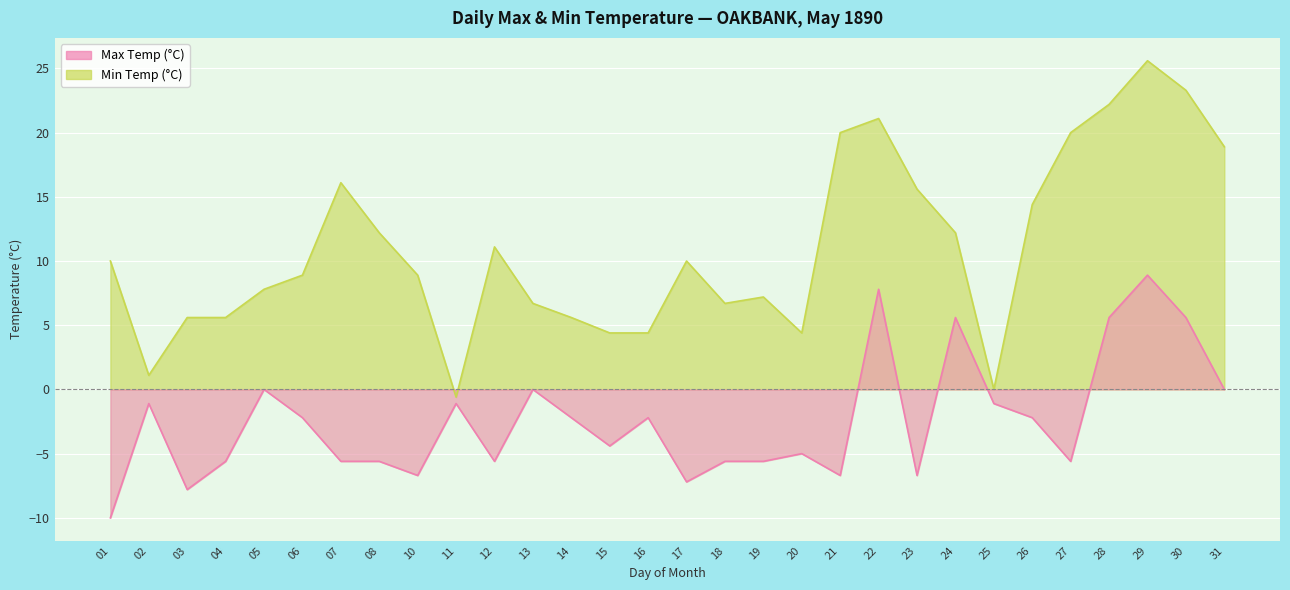

What is the average value of the Min Temp (°C) series?

-2.4